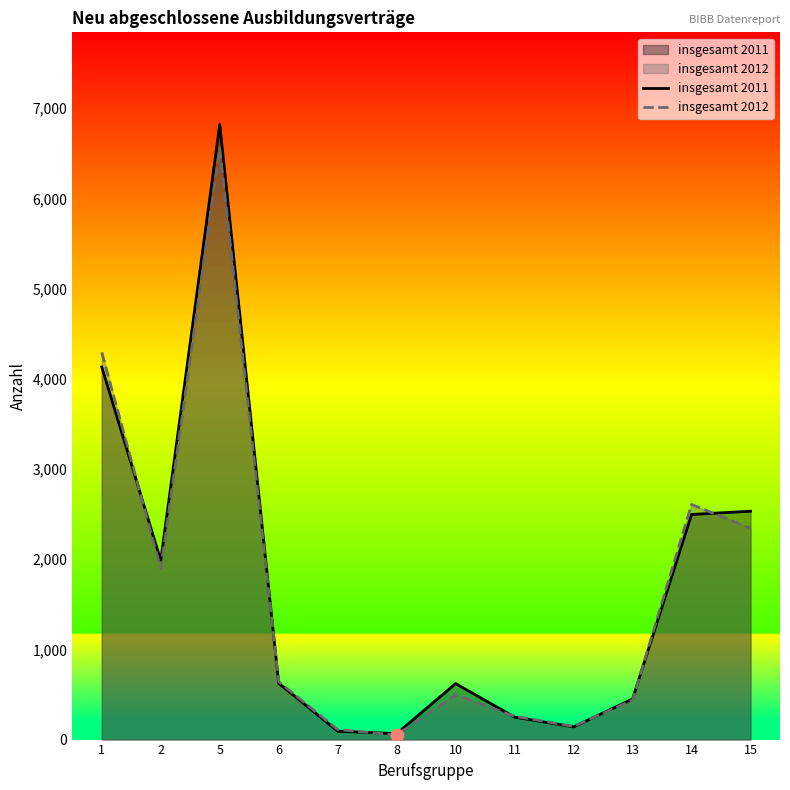

At how many categories does at least one series exceed 6538?

1